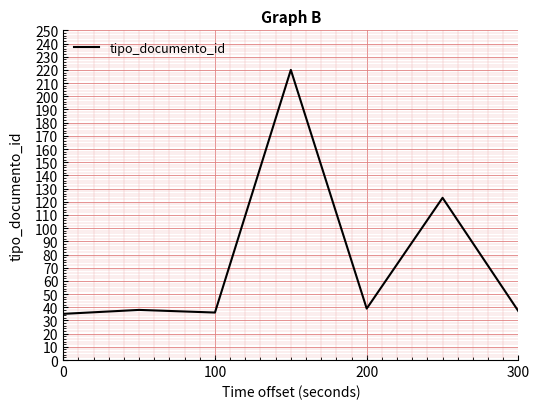

True or false: there are more than 0 points higher than both neighbors.

True